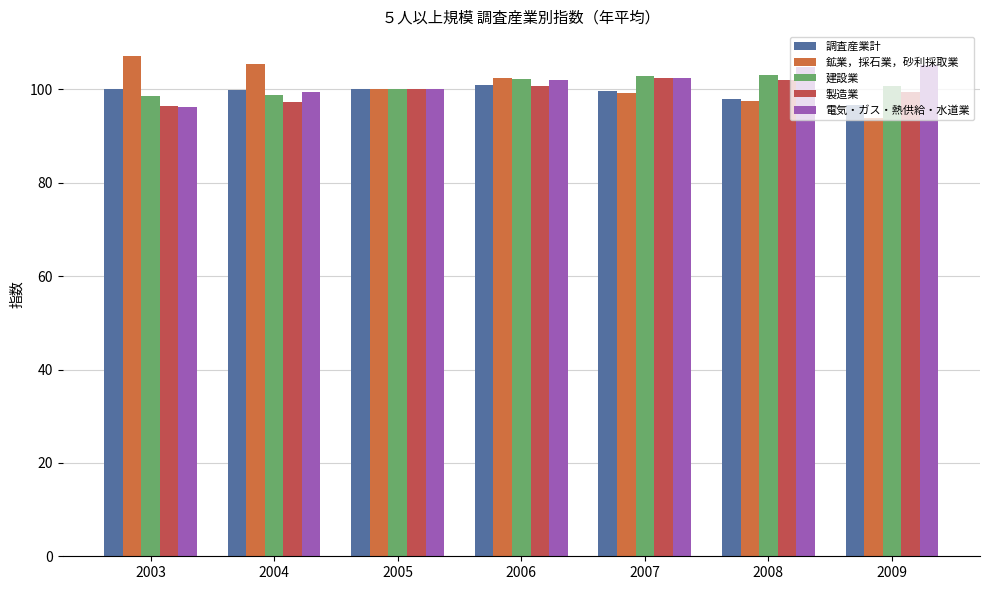

What is the difference between the maximum and minimum values in the 建設業 series?

4.6